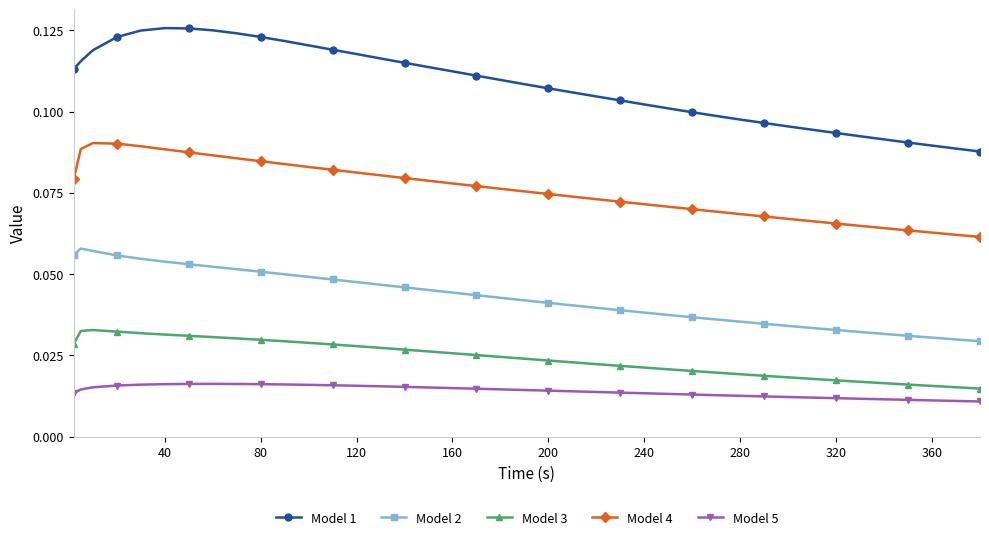

Which series has the widest spread of values?

Model 1